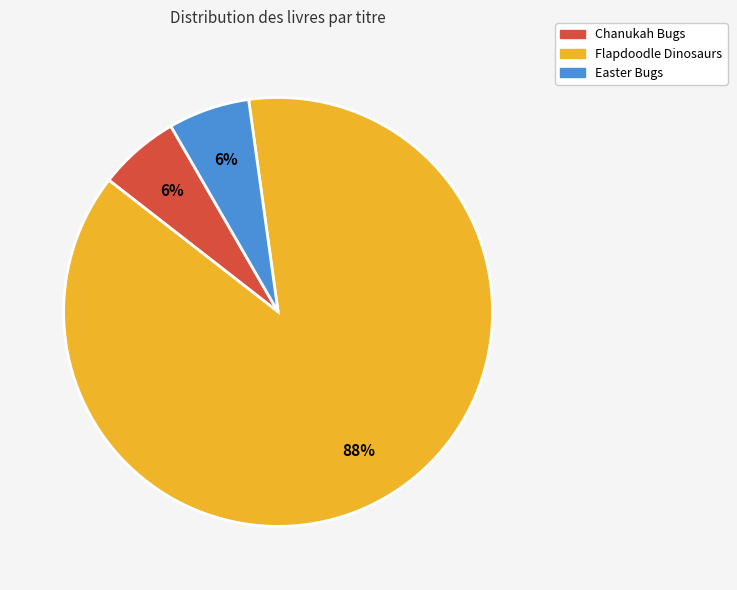

To the nearest percent, what percentage of the pie is Chanukah Bugs?

6%